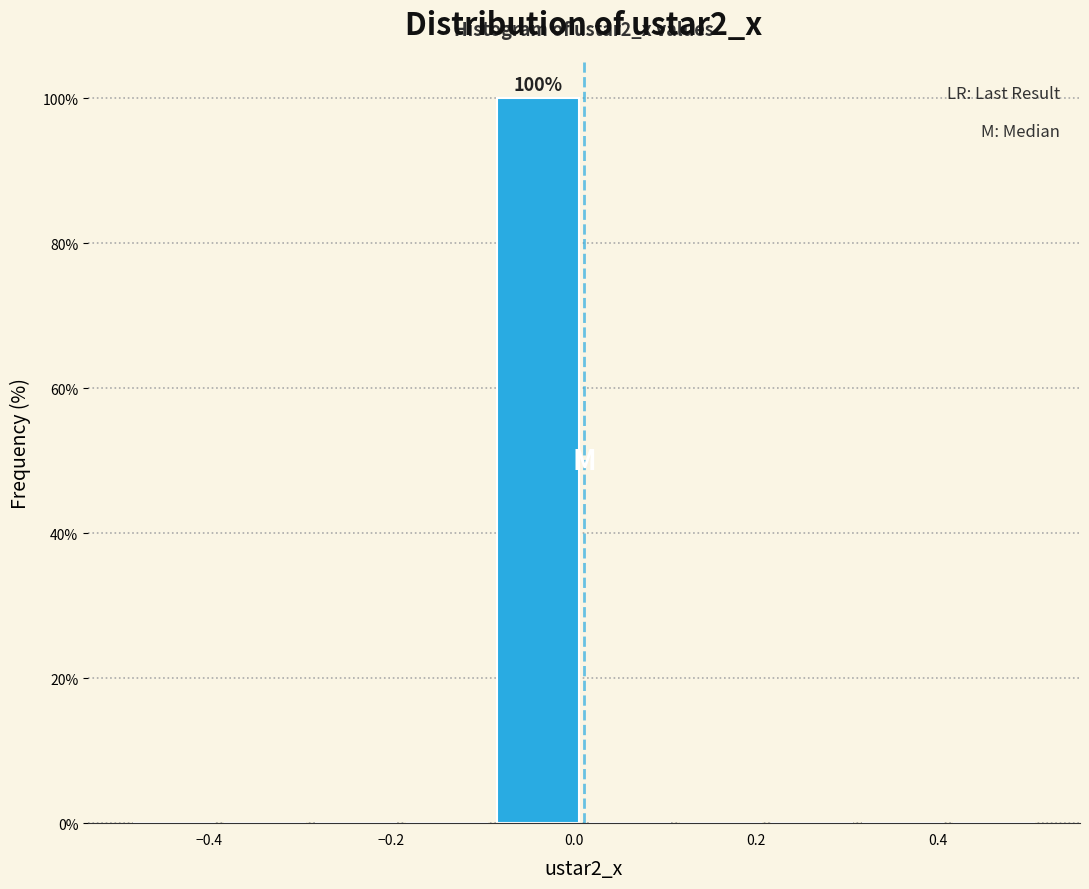

Over which range of the x-axis is the bar tallest?

-0.08 to 0.02